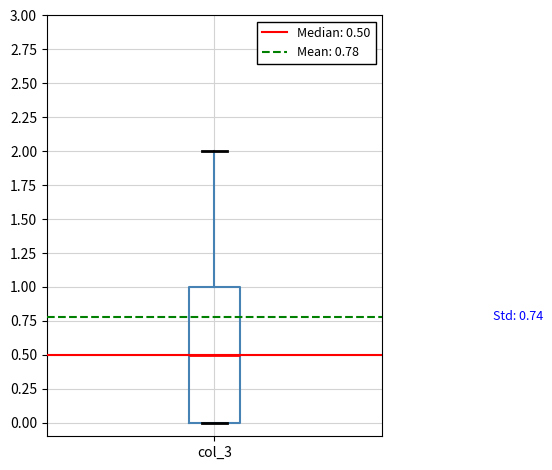

Where does the upper whisker of the box for col_3 end on the y-axis? The values are not printed on the chart, so give them approximately, as read against the axis.

2.0